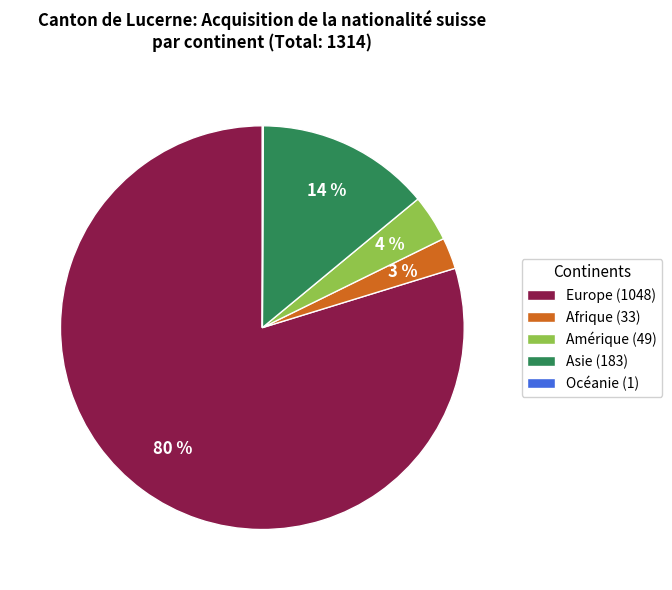

Combined, do Afrique (33) and Amérique (49) account for over 50%?

No